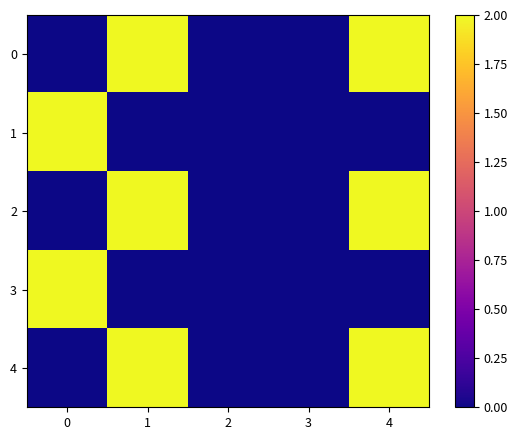

At which category does the chart reach its peak across all series?

1